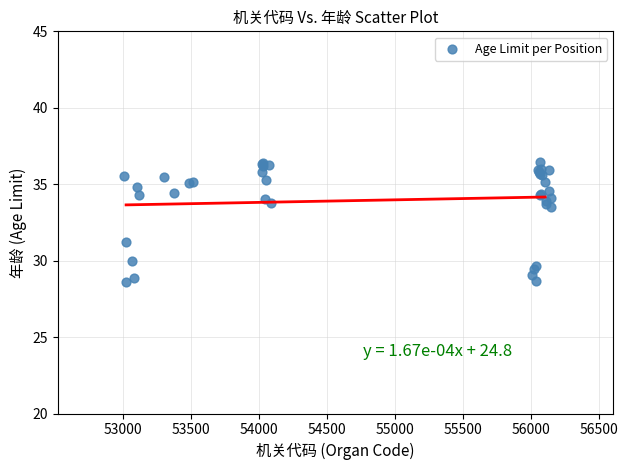

What Y value in the scatter plot is closest to 32?

31.2